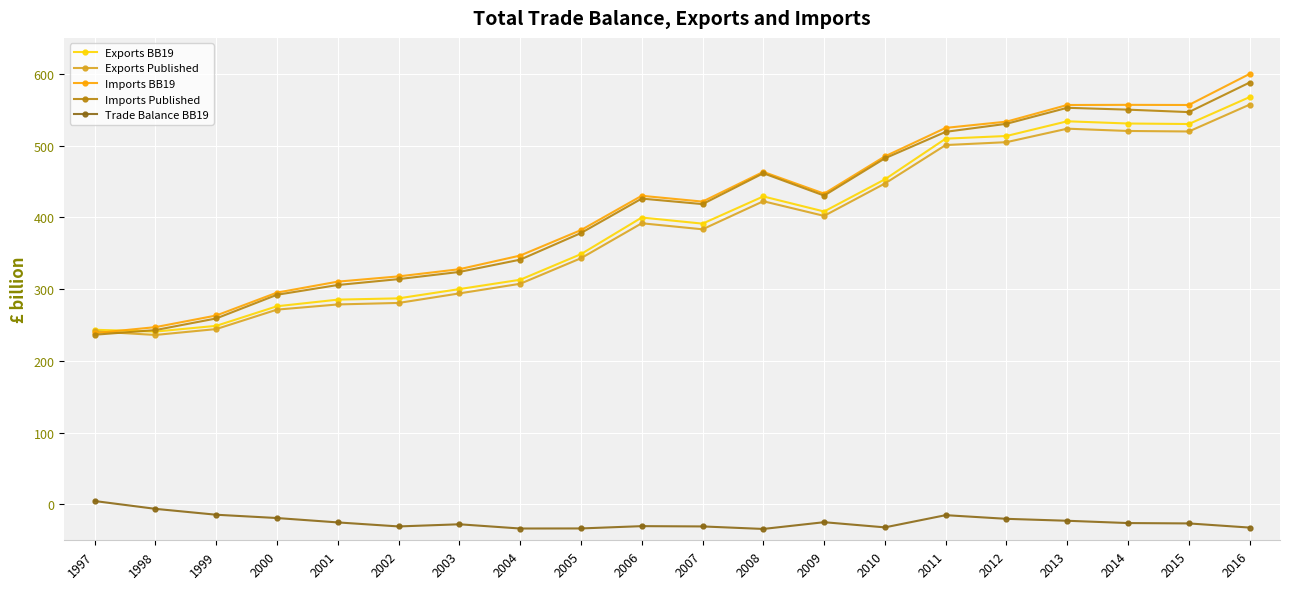

What is the minimum value shown in the chart?

-34.2